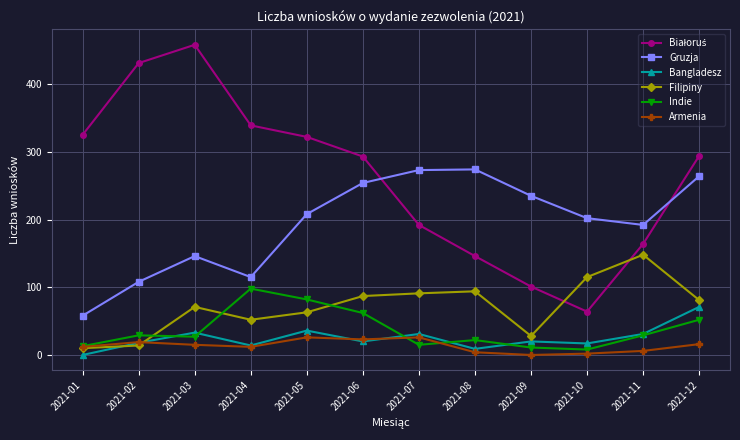

Which series changed the most between 2021-09 and 2021-11?

Filipiny